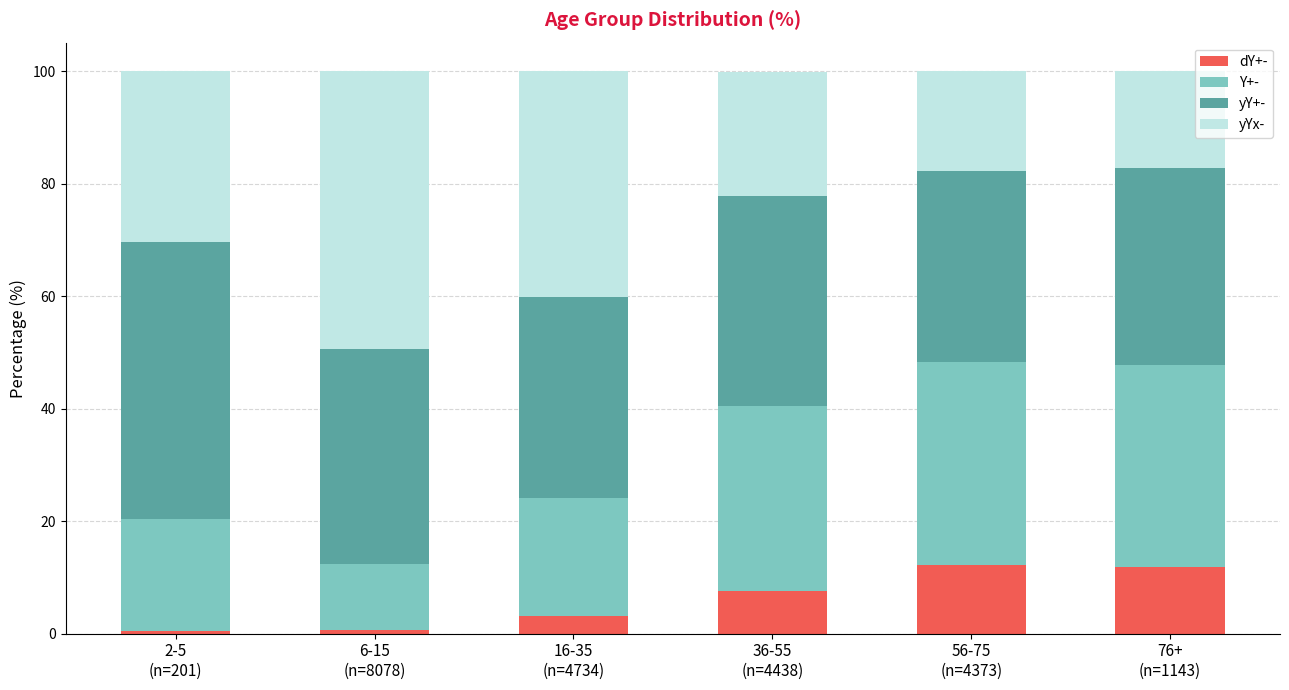

How many bars are there in total?

6